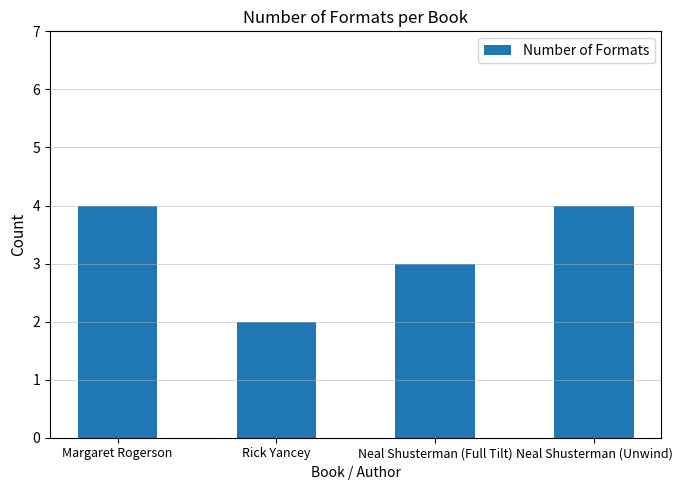

Where is the data nearest to the value 3?

Neal Shusterman (Full Tilt)